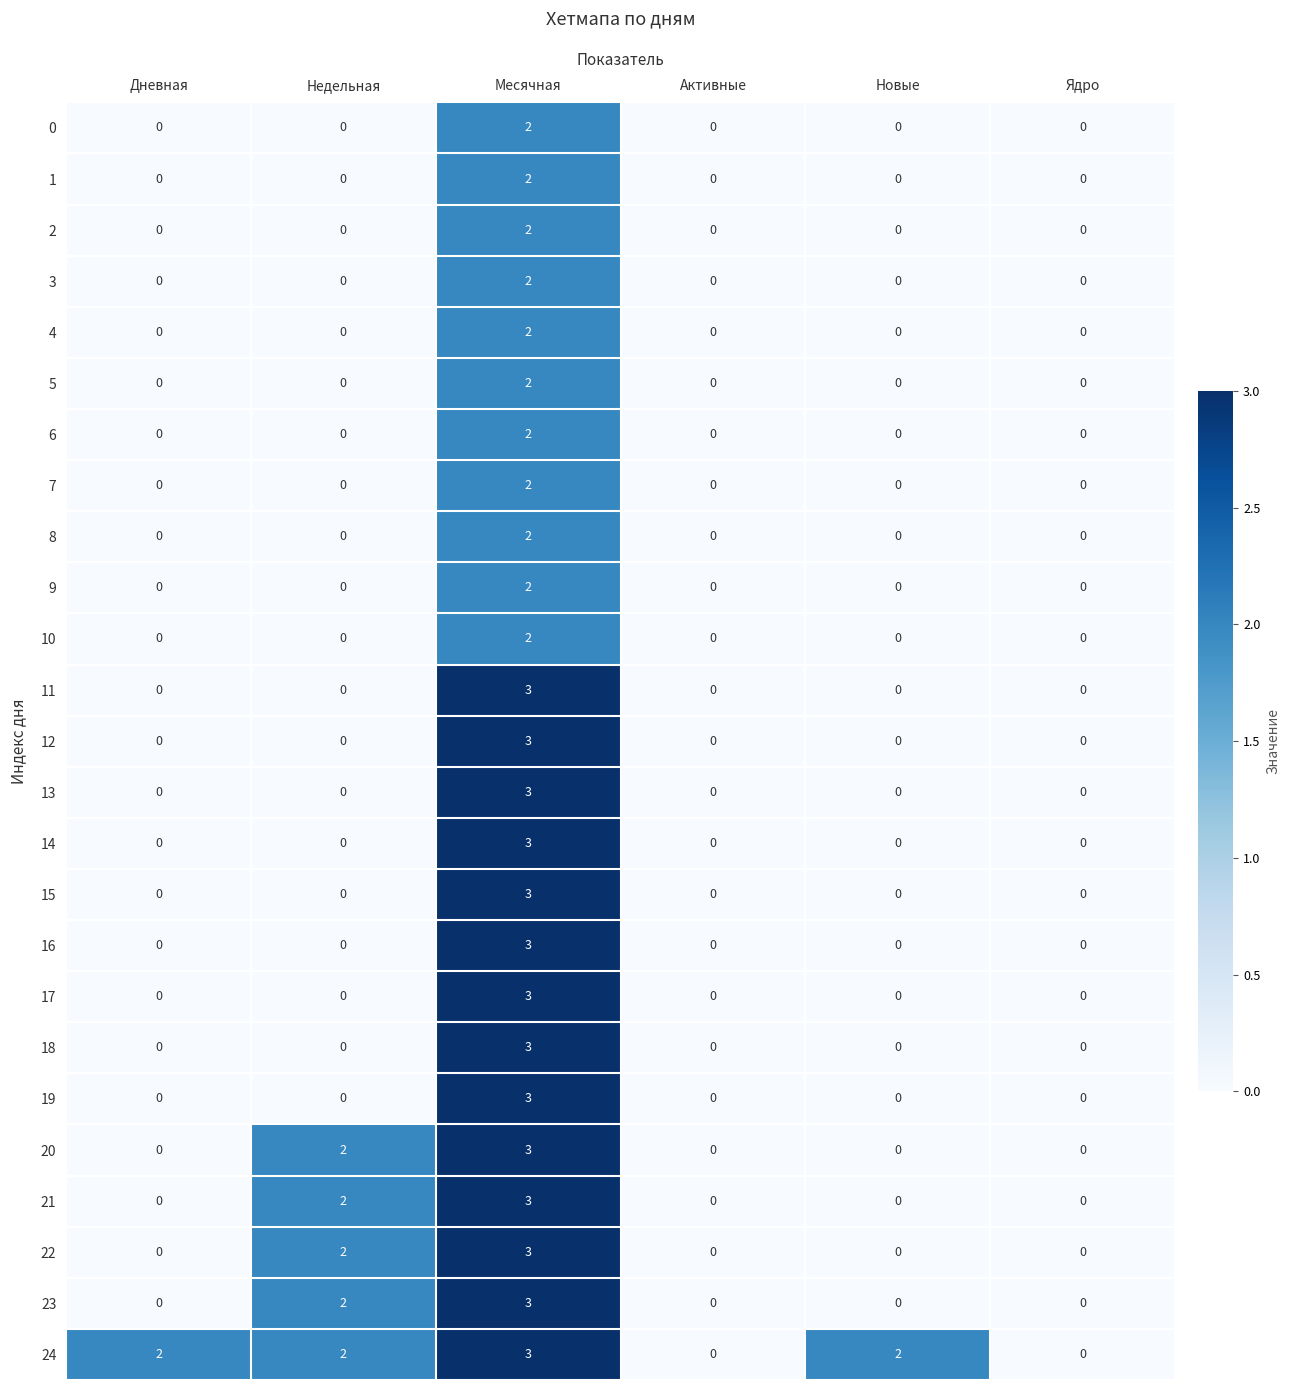

At which category is the sum across all series the highest?

Месячная